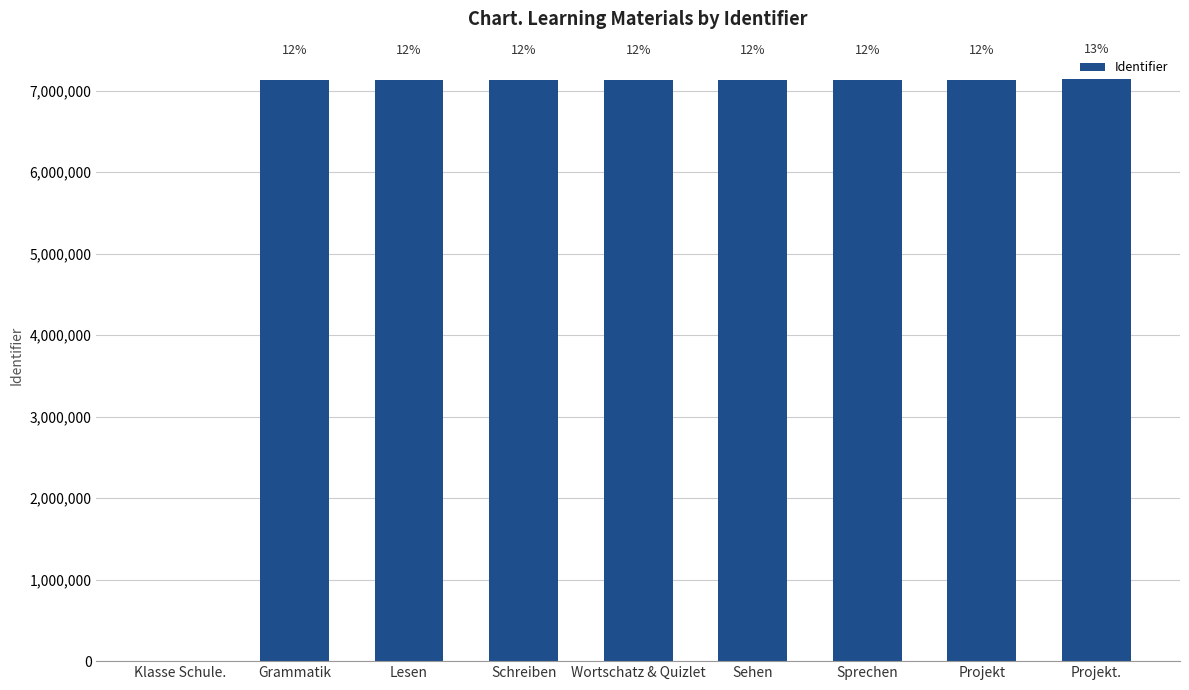

What value does the data have at Schreiben, to the nearest 100?

7125300